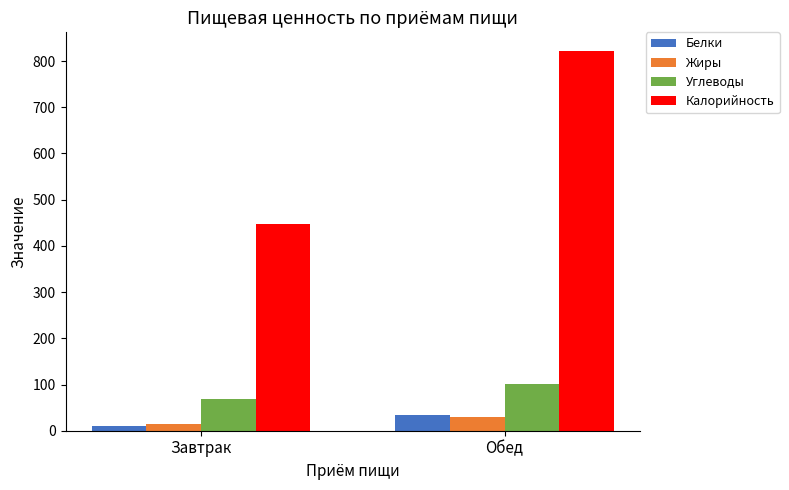

List the labels in order of Калорийность value, smallest first.

Завтрак, Обед